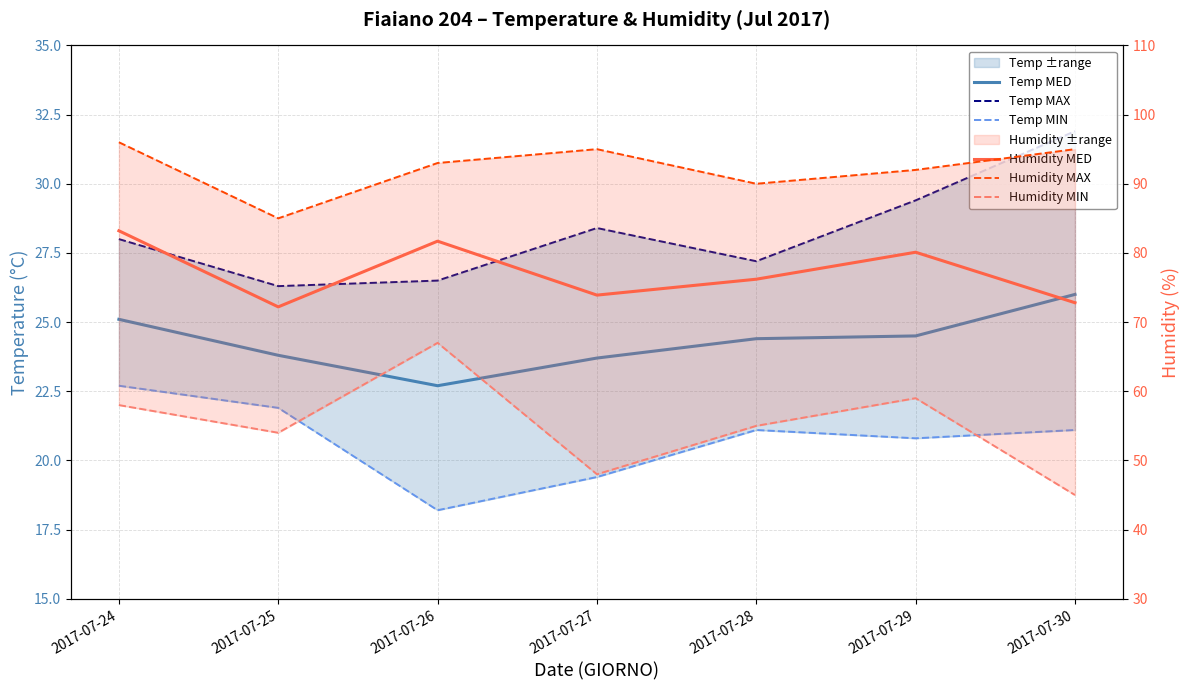

The Humidity MIN series shows 36.2 at 2017-07-28. True or false?

False